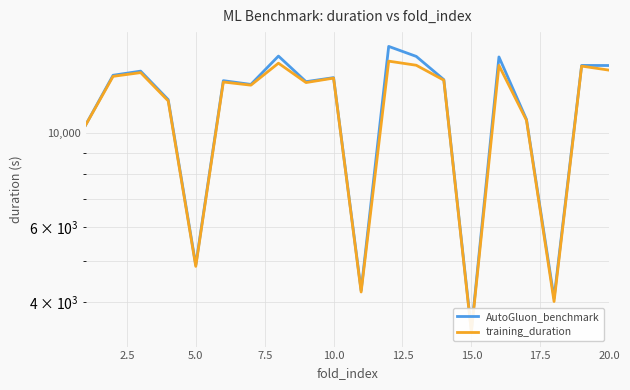

The AutoGluon_benchmark series shows 23154.5 at 11. True or false?

False